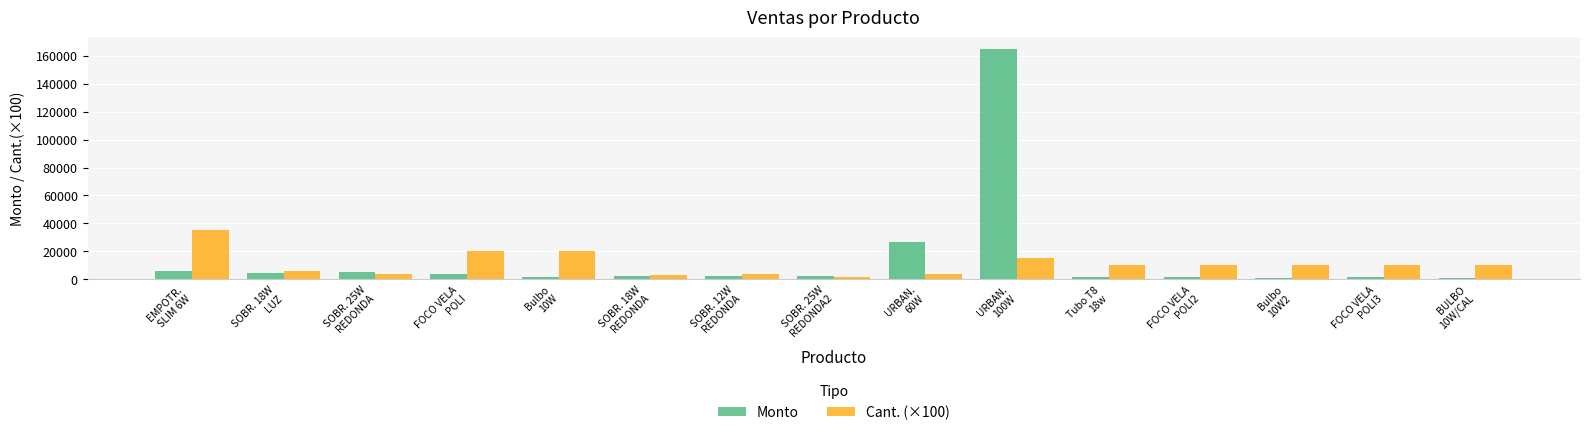

List the series in order of their peak value, lowest first.

Cant. (×100), Monto